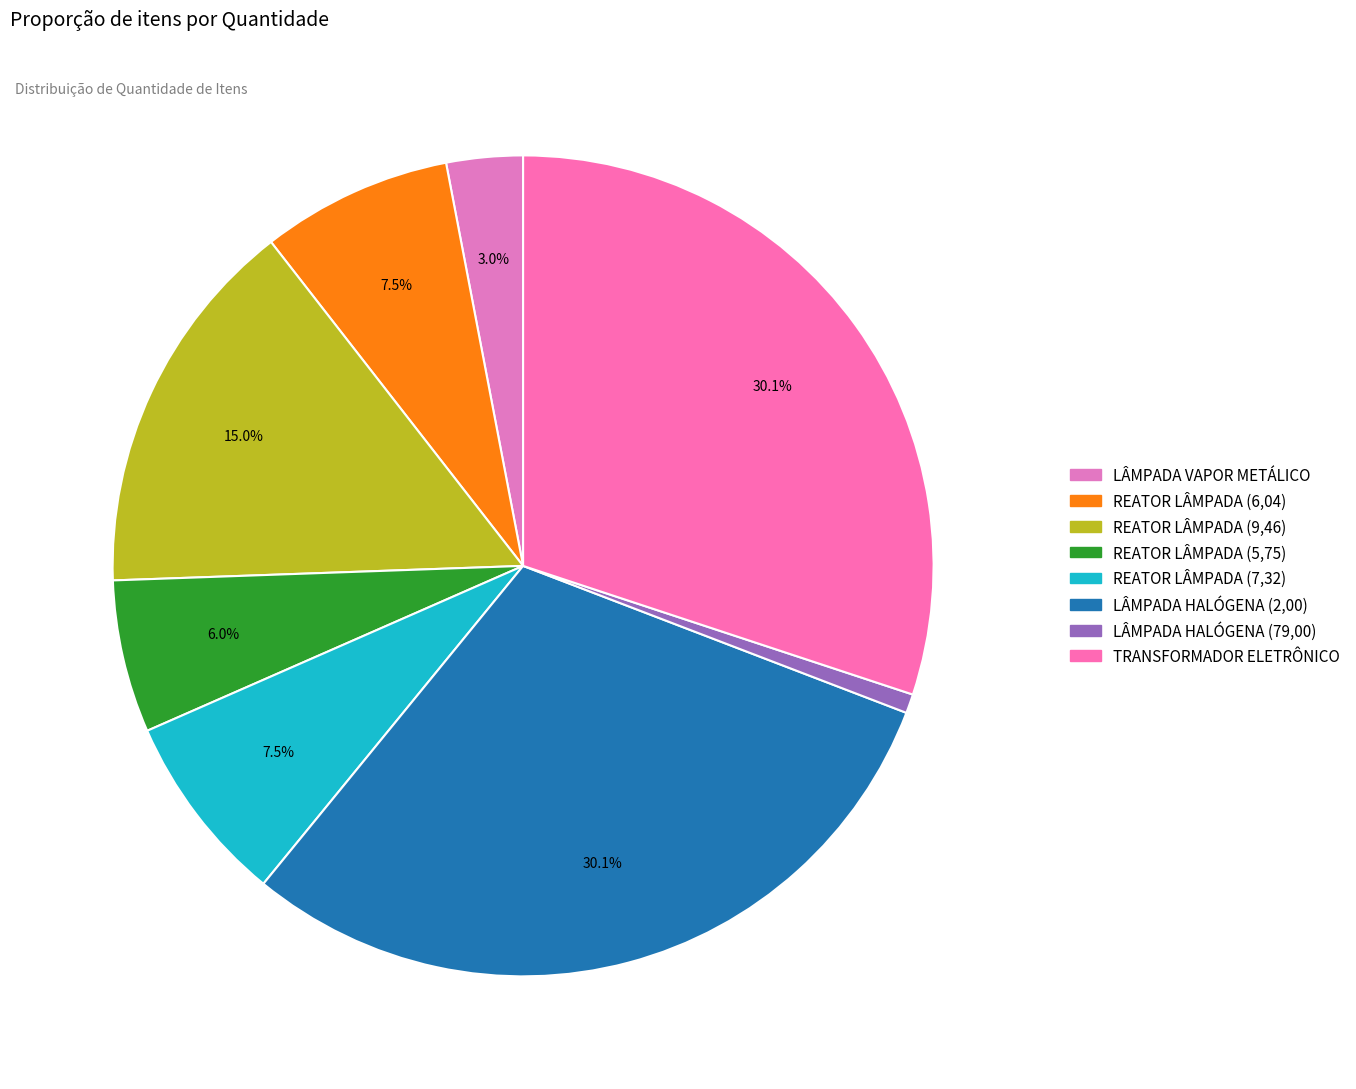

To the nearest percent, what is the difference between the largest and smallest slice percentages?

29%